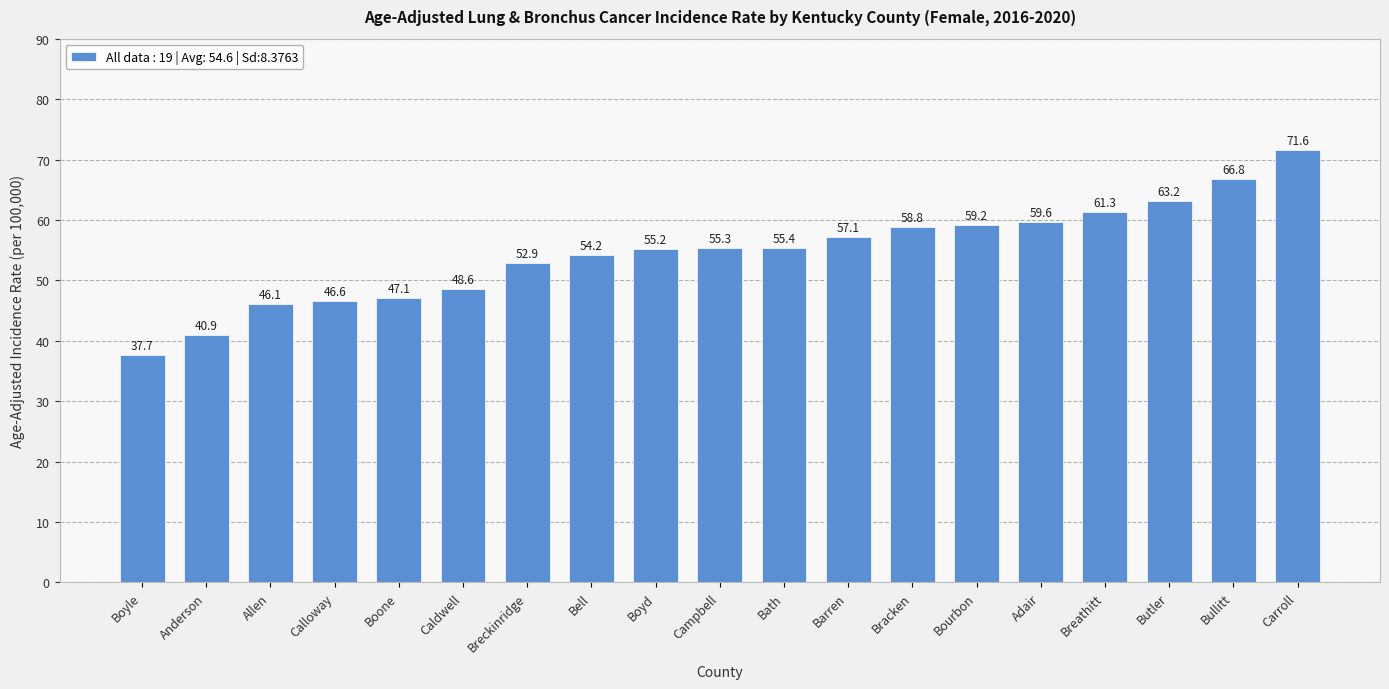

What is the average value?

54.6